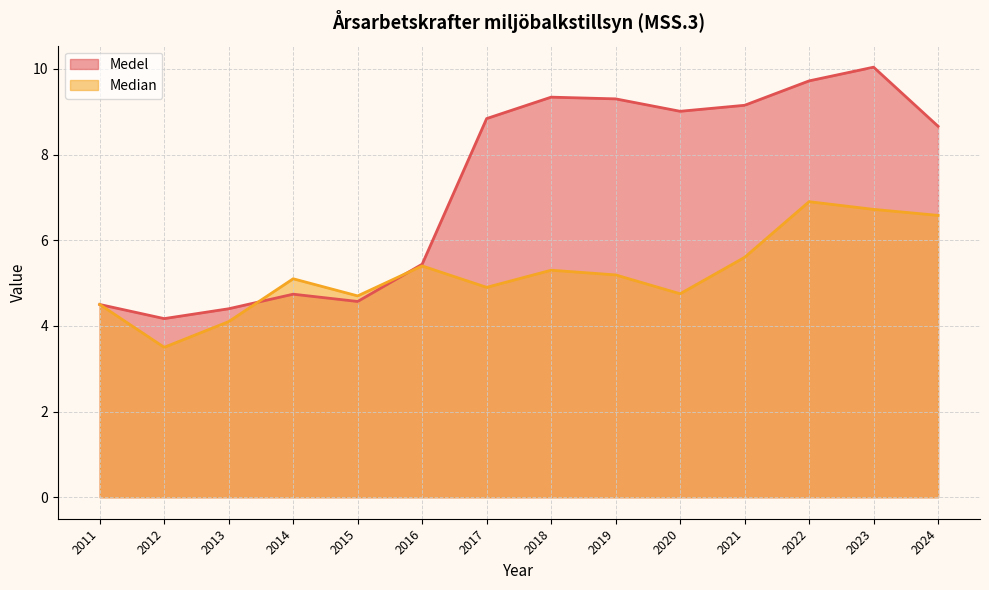

True or false: Median and Medel cross at least once.

True